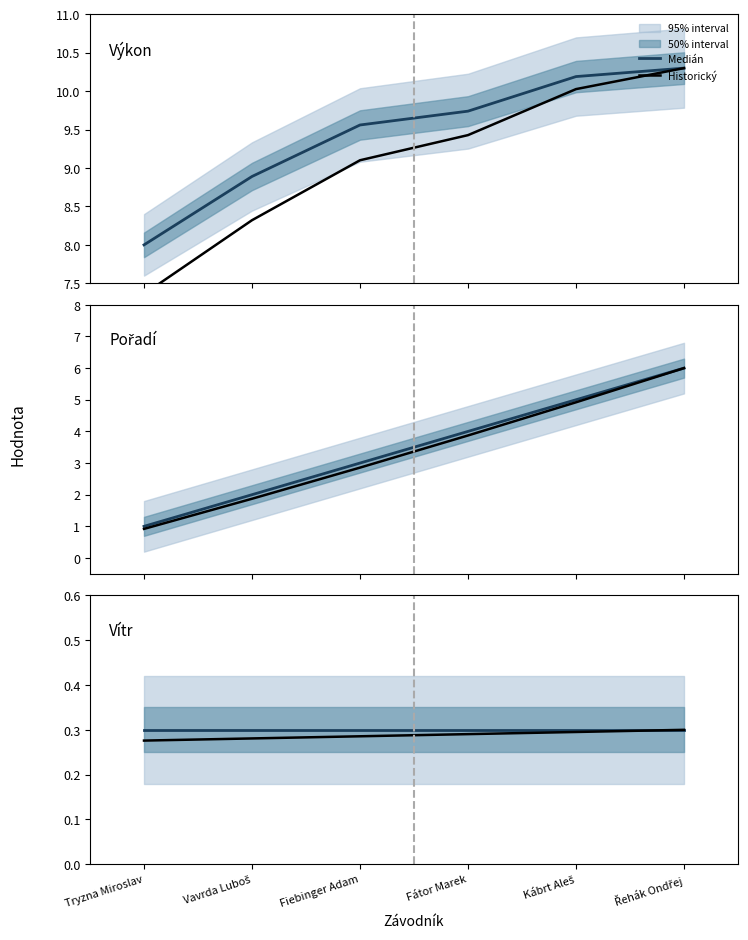

Does the chart display data point markers on the line(s)?

No